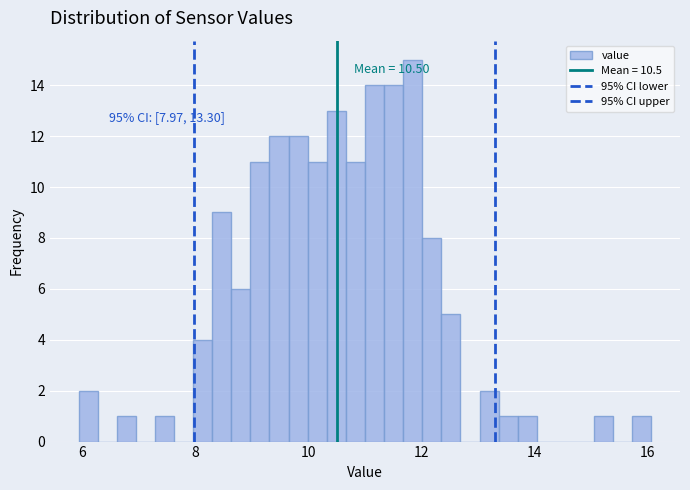

Around what value on the x-axis is the tallest bar? Give the approximate position of its centre, as read against the axis.

11.8